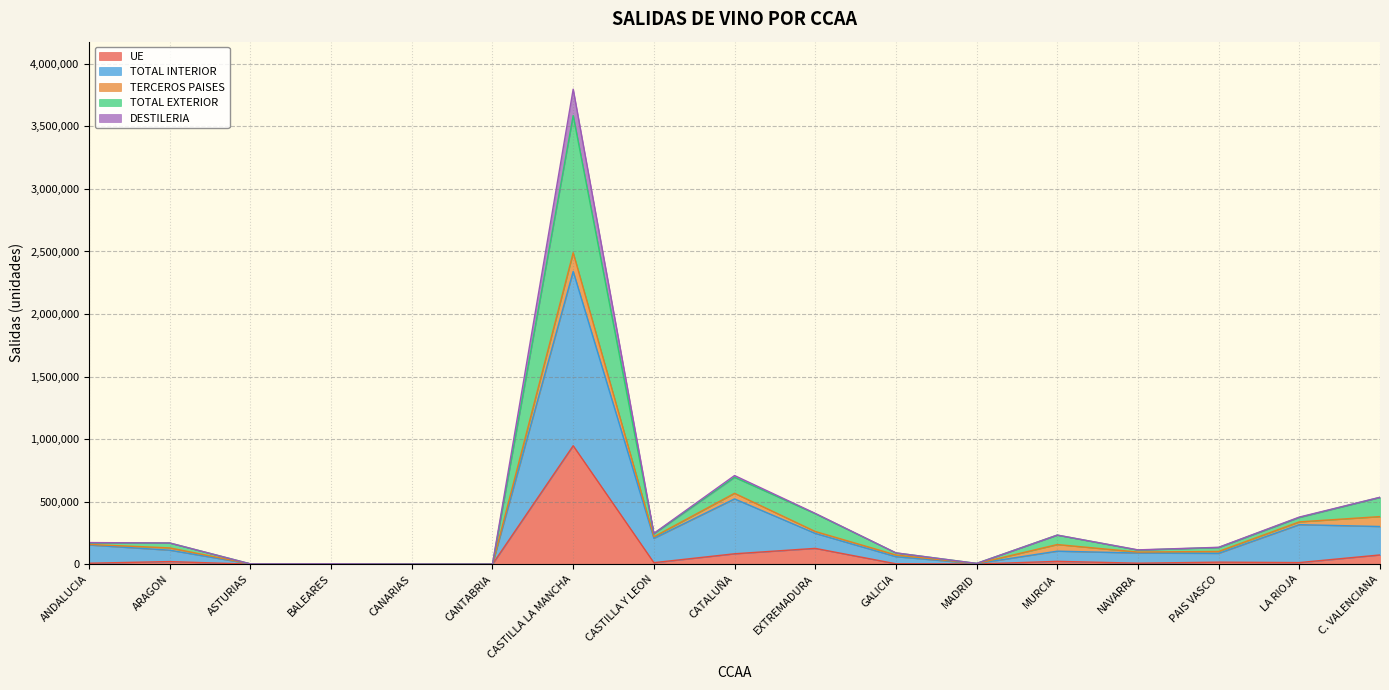

True or false: TOTAL INTERIOR and UE cross at least once.

False